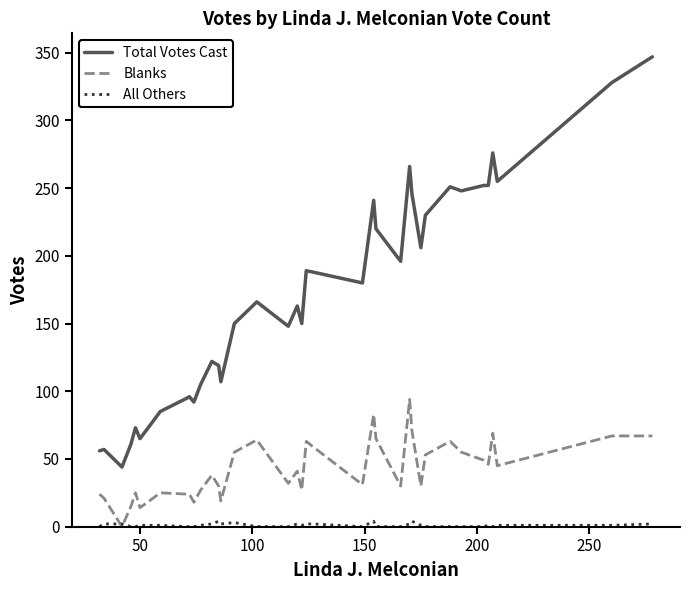

Does the chart display data point markers on the line(s)?

No